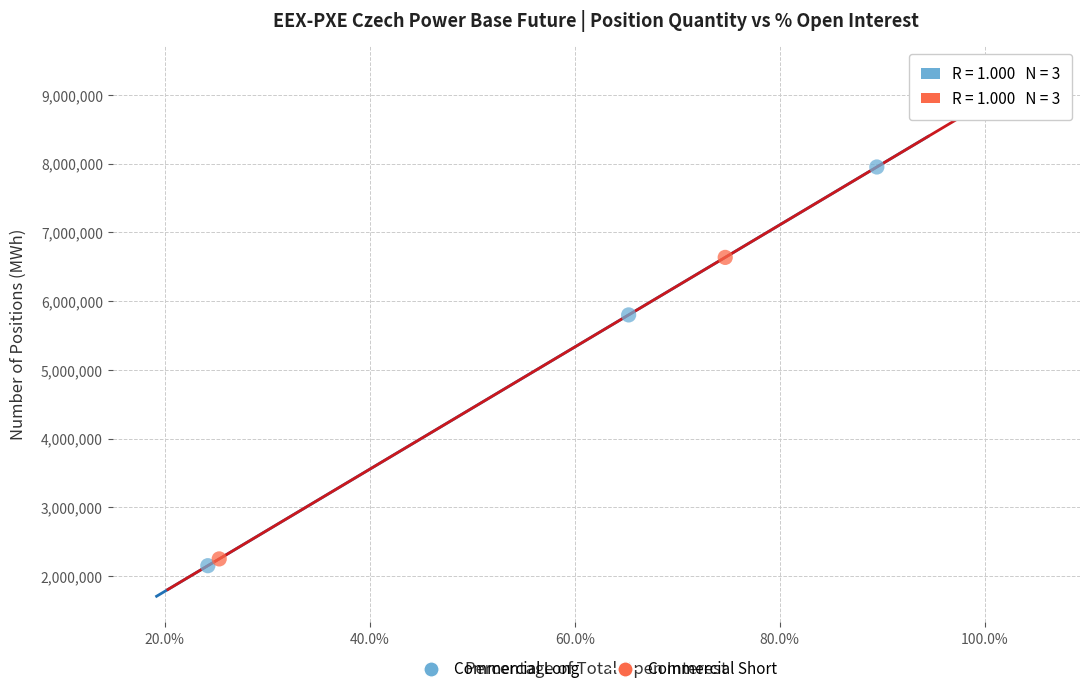

Which series has the largest Y range (max minus min)?

Commercial Short